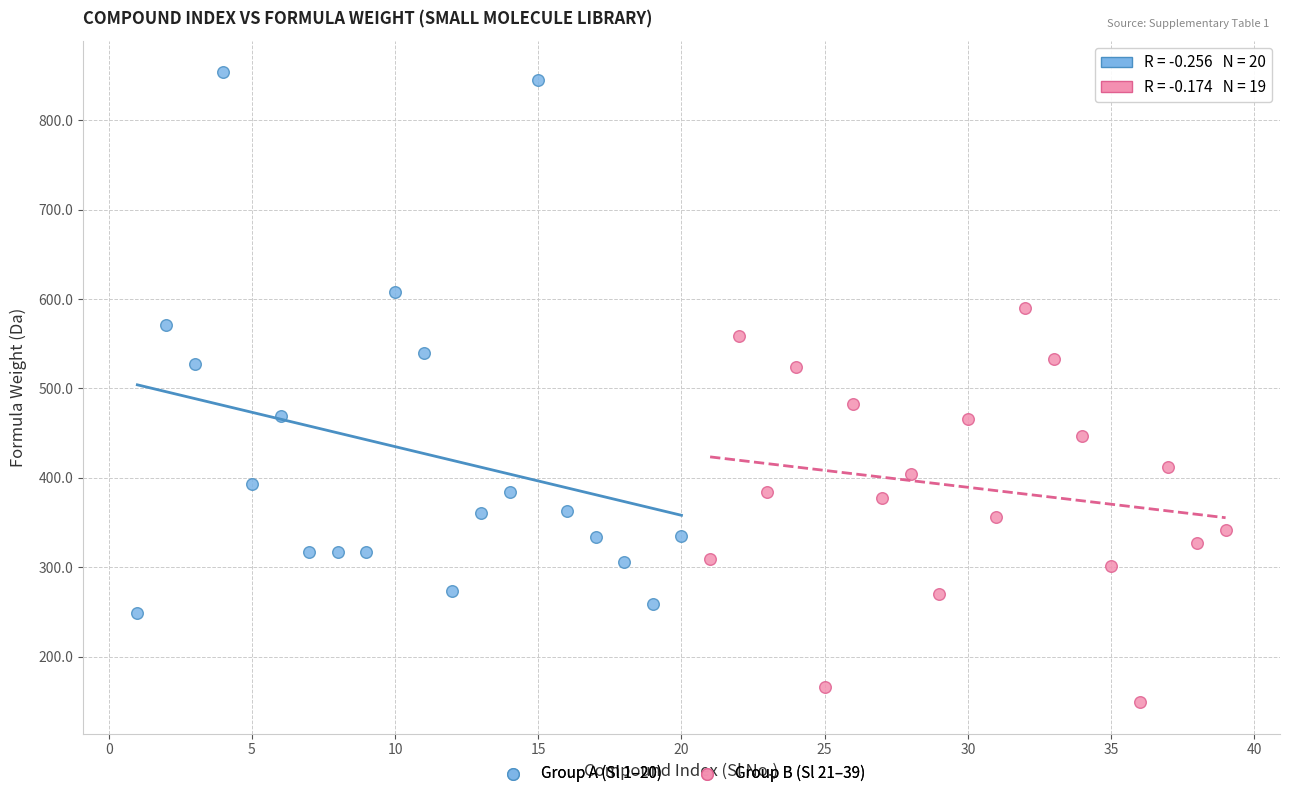

Which series reaches the minimum Y coordinate?

Group B (Sl 21–39)